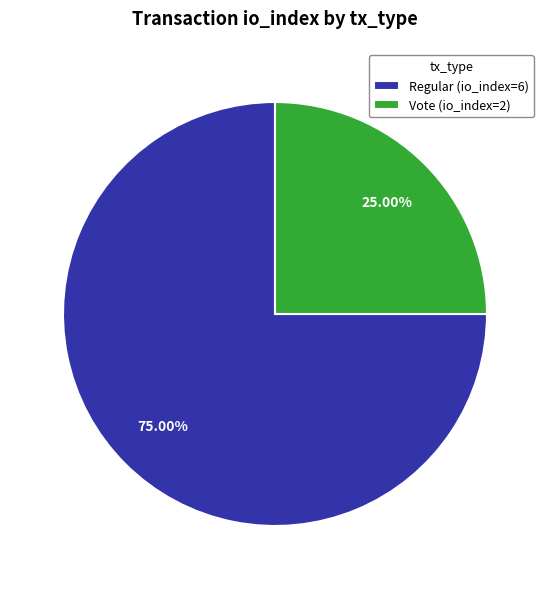

Rank the categories by value from lowest to highest.

Vote (io_index=2), Regular (io_index=6)